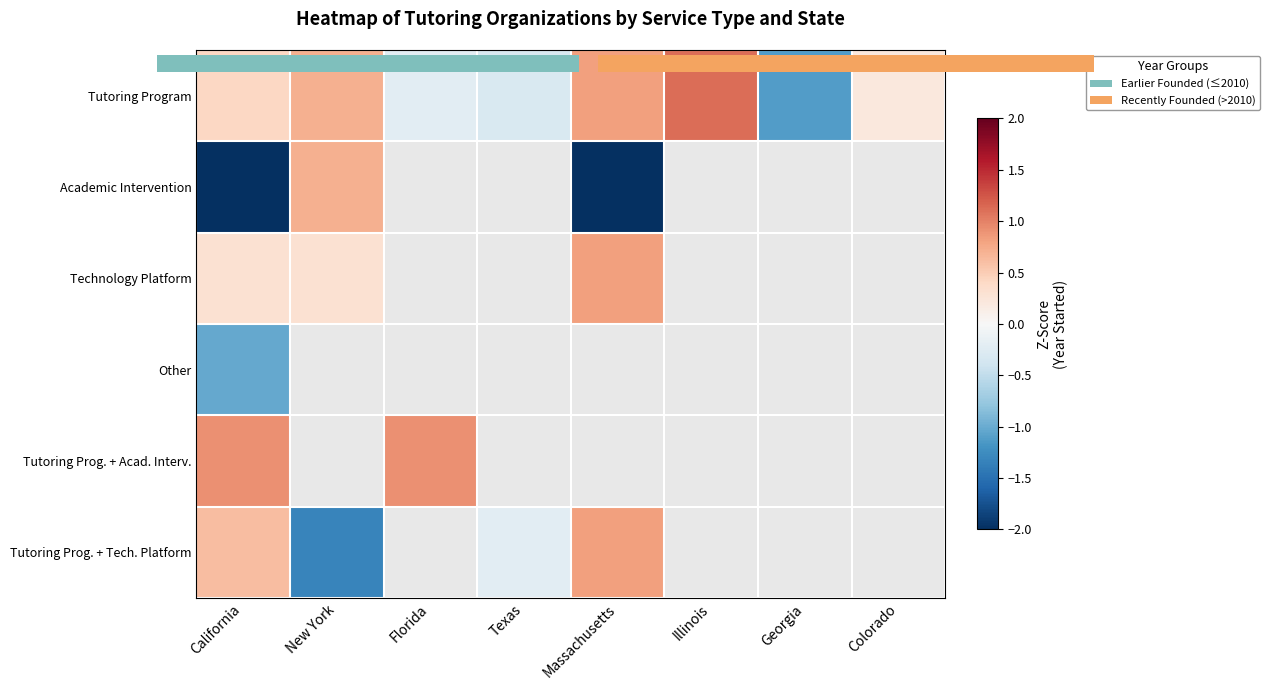

At how many categories does at least one series exceed 1?

1